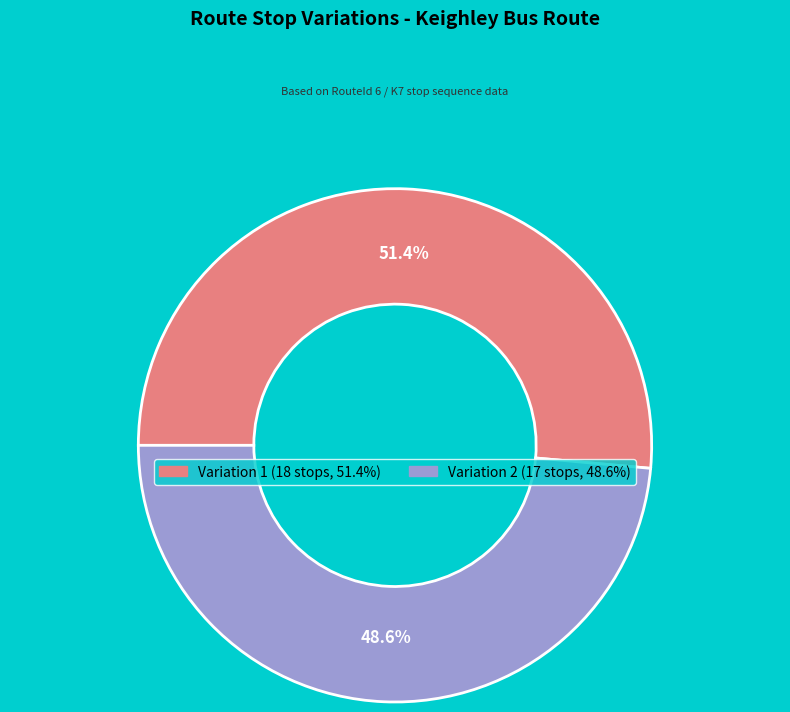

Which category accounts for the majority?

Variation 1